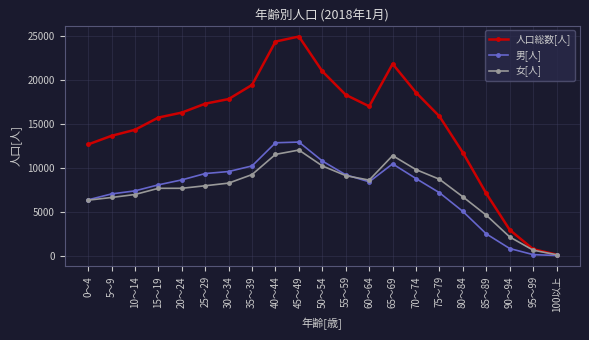

The 人口総数[人] series shows 33298 at 50～54. True or false?

False